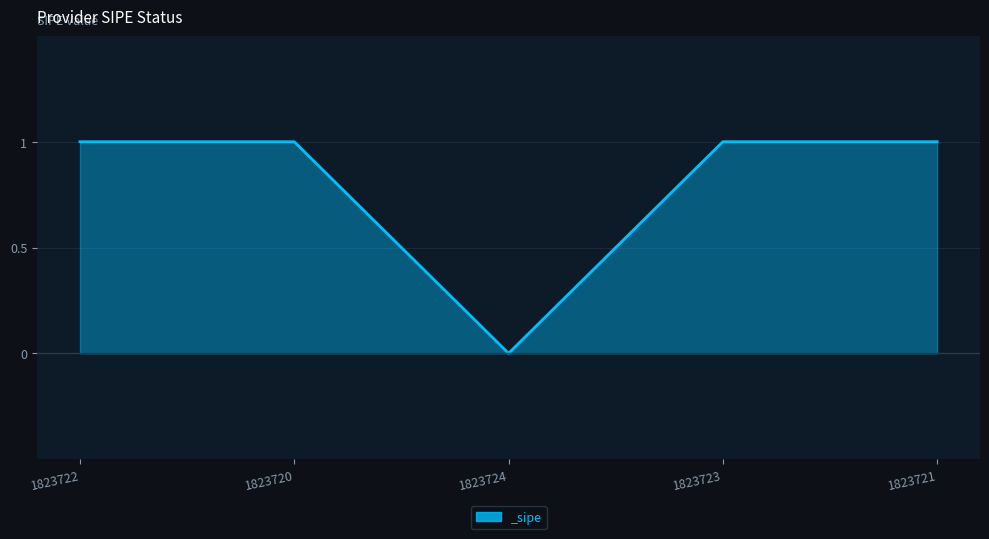

What position from the right is 1823722?

5